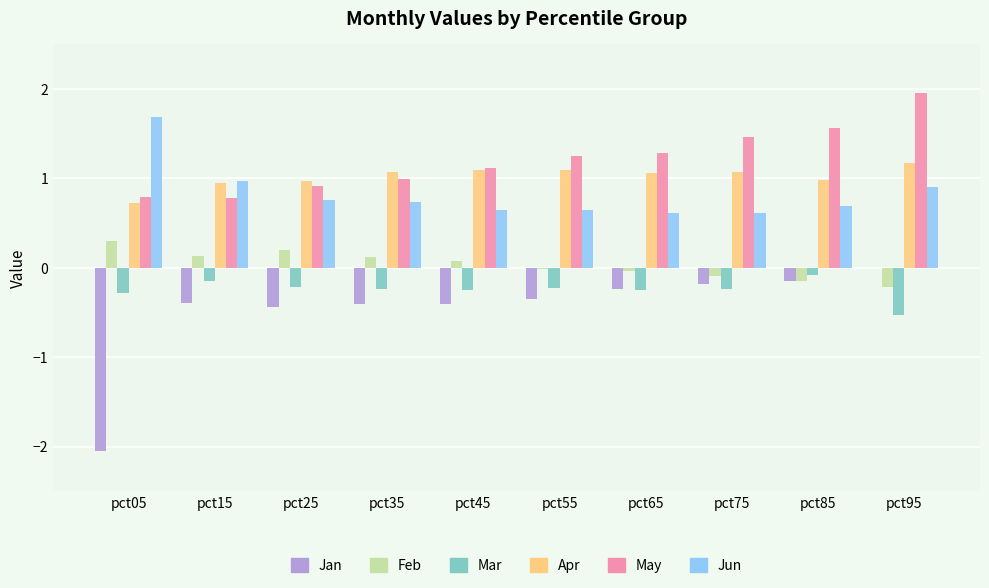

What is the greatest value displayed?

2.0